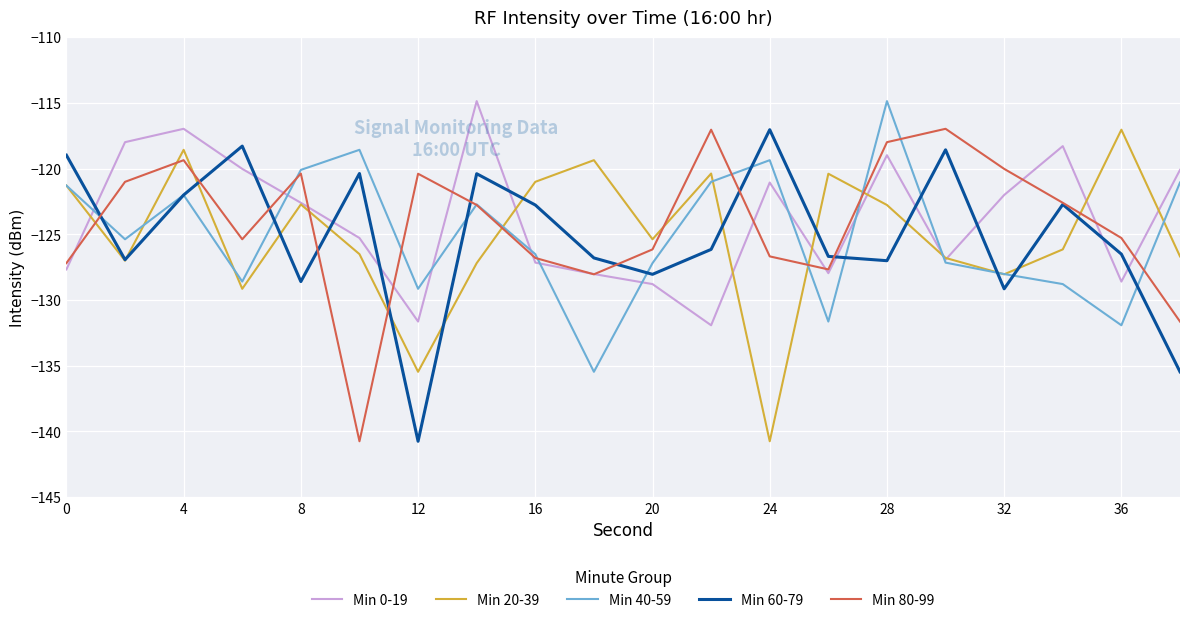

True or false: Min 40-59 has more than 2 interior local peaks.

True